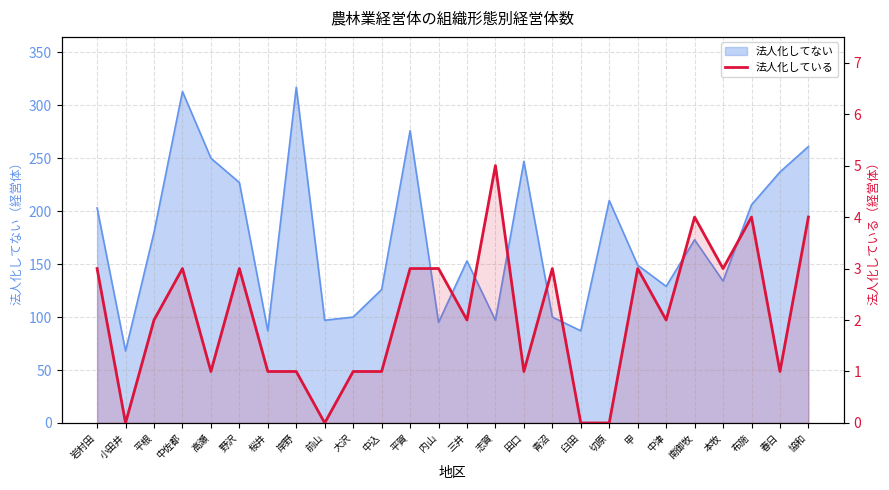

Which has a higher value, 前山 or 大沢?

大沢